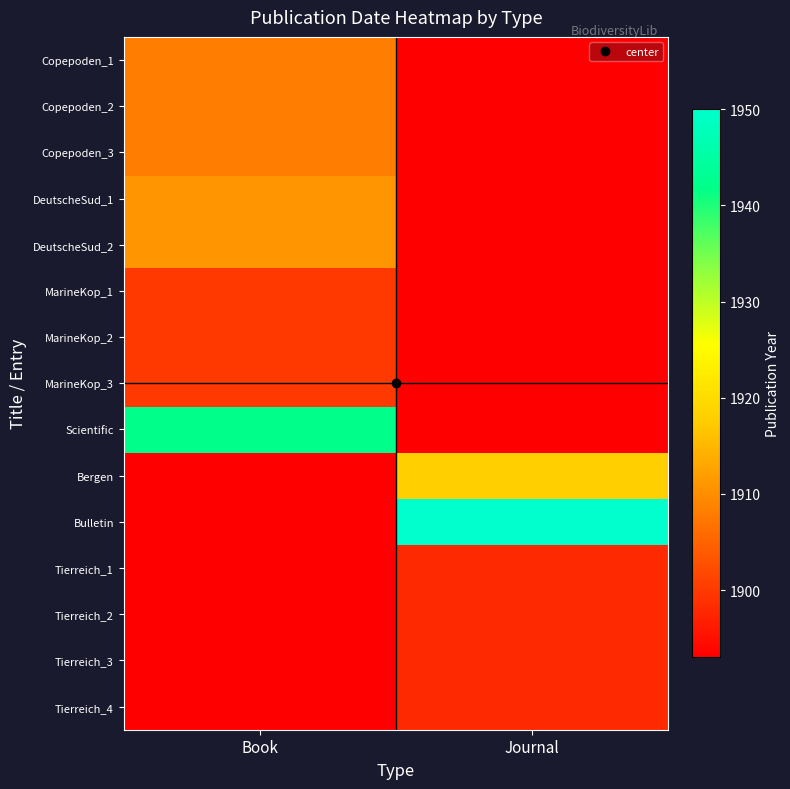

At how many categories does at least one series exceed 1900?

2